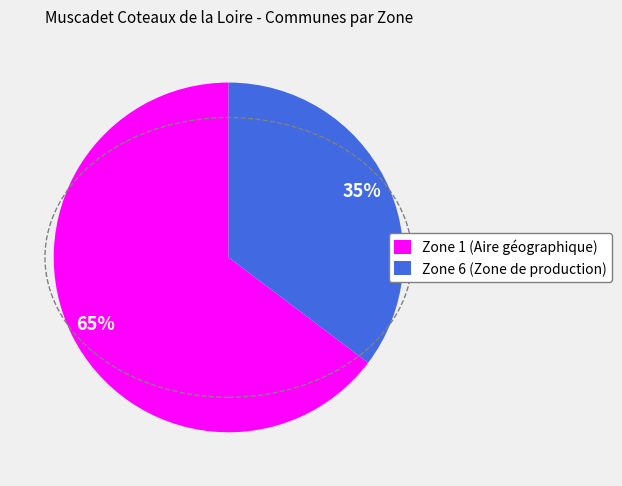

Which has a higher value, Zone 6 (Zone de production) or Zone 1 (Aire géographique)?

Zone 1 (Aire géographique)